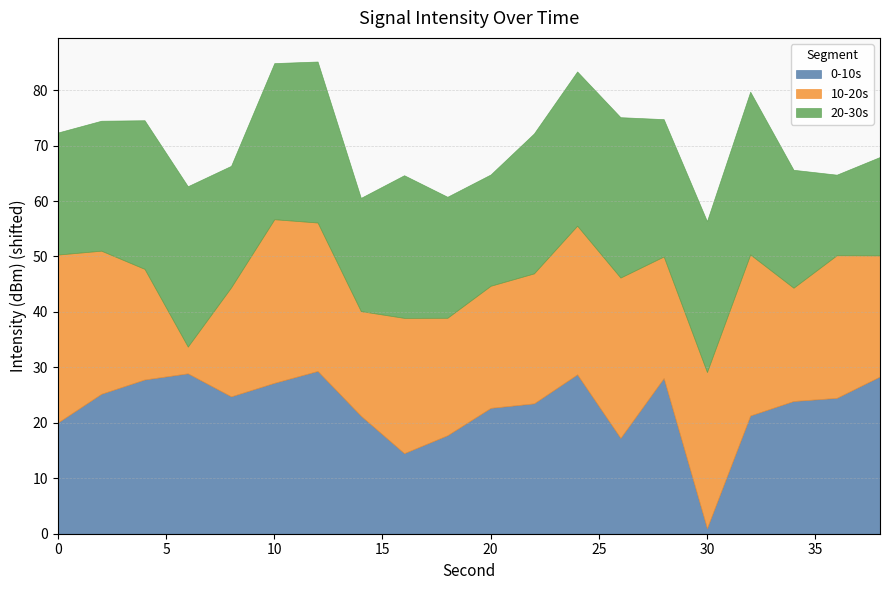

Rank the series by their maximum value, from lowest to highest.

0-10s, 20-30s, 10-20s